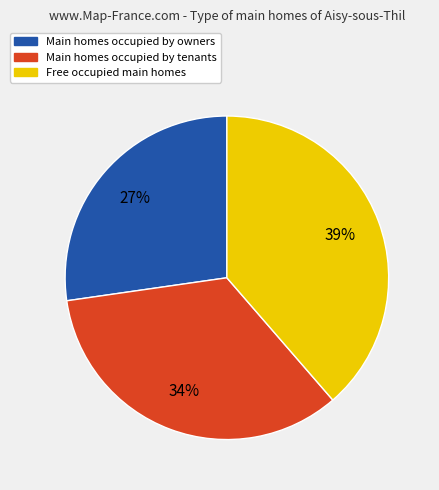

To the nearest percent, what portion does Free occupied main homes represent?

39%